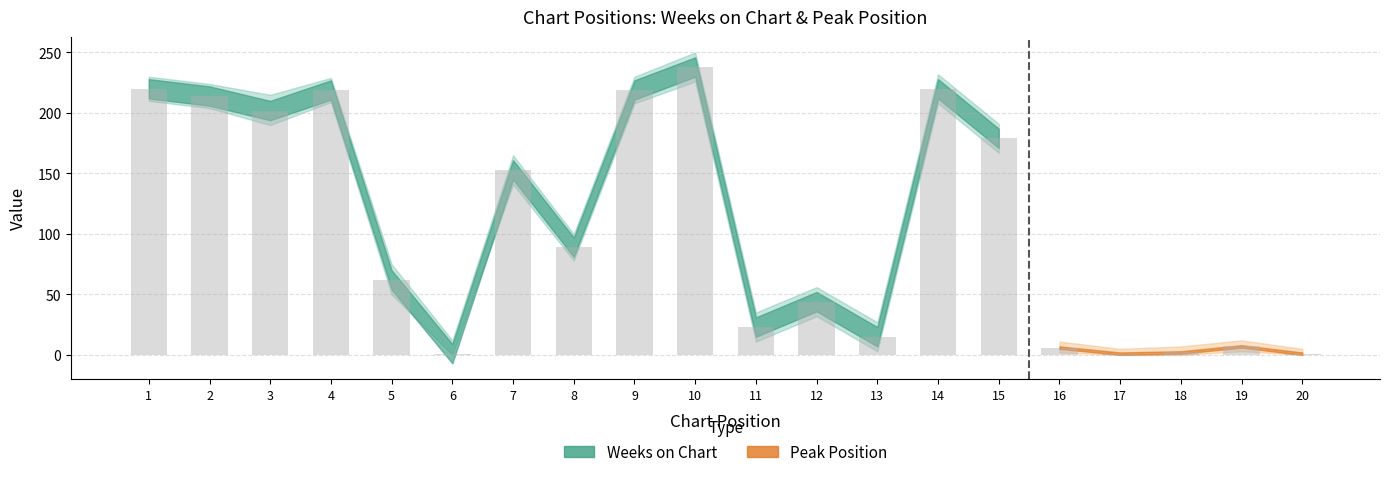

At which label does Weeks on Chart first exceed 165?

1